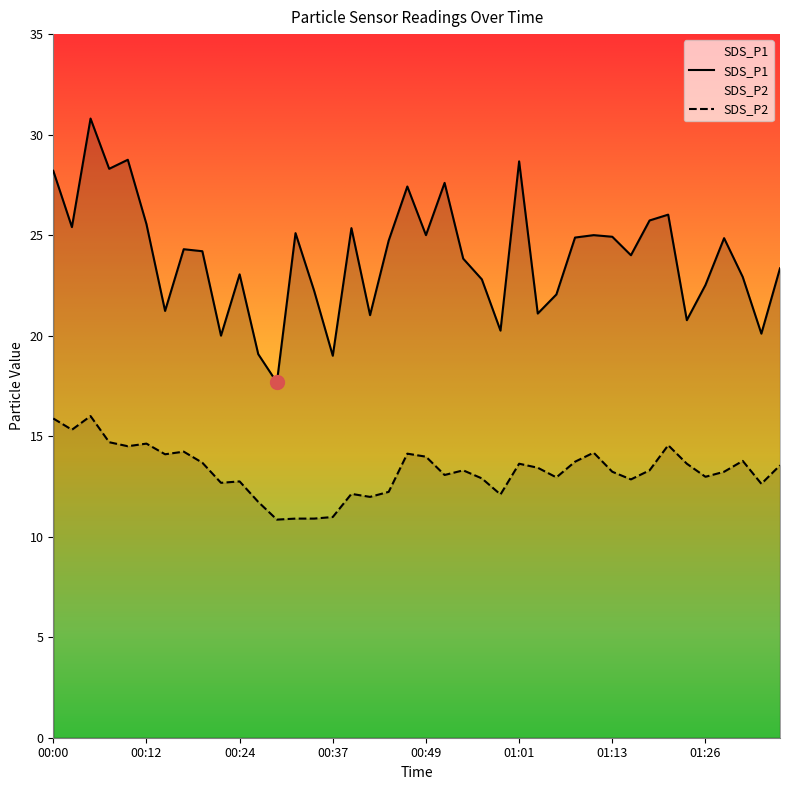

At which category is the sum across all series the highest?

00:05